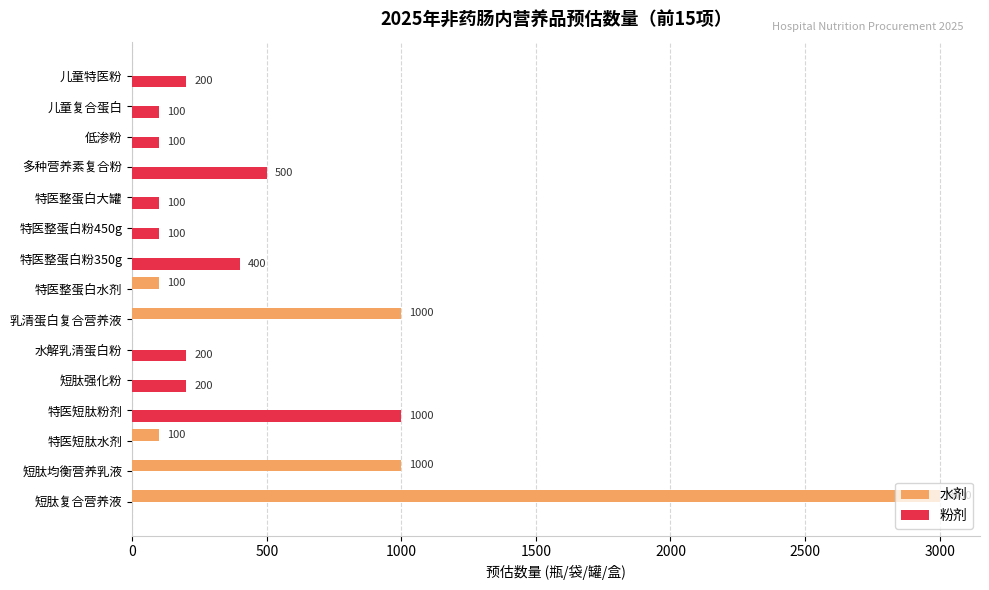

How many values in 粉剂 are above zero?

10